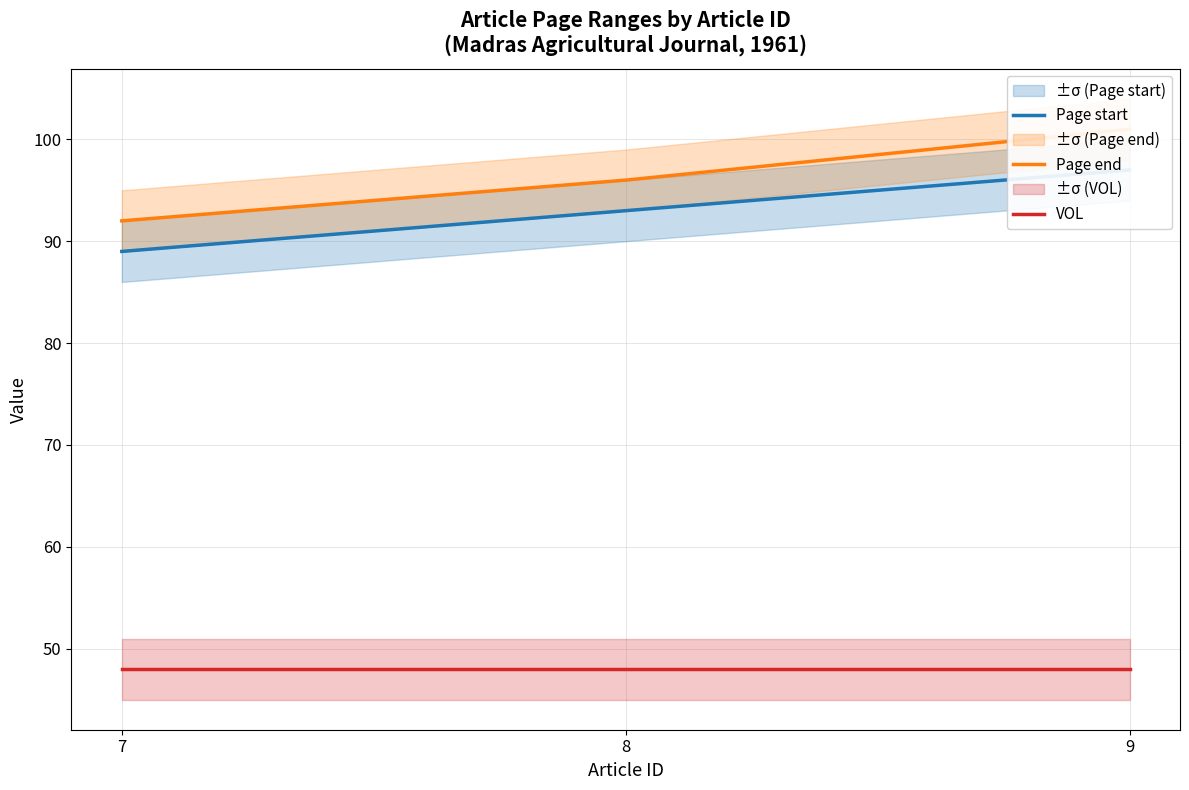

At how many categories does at least one series exceed 76?

3